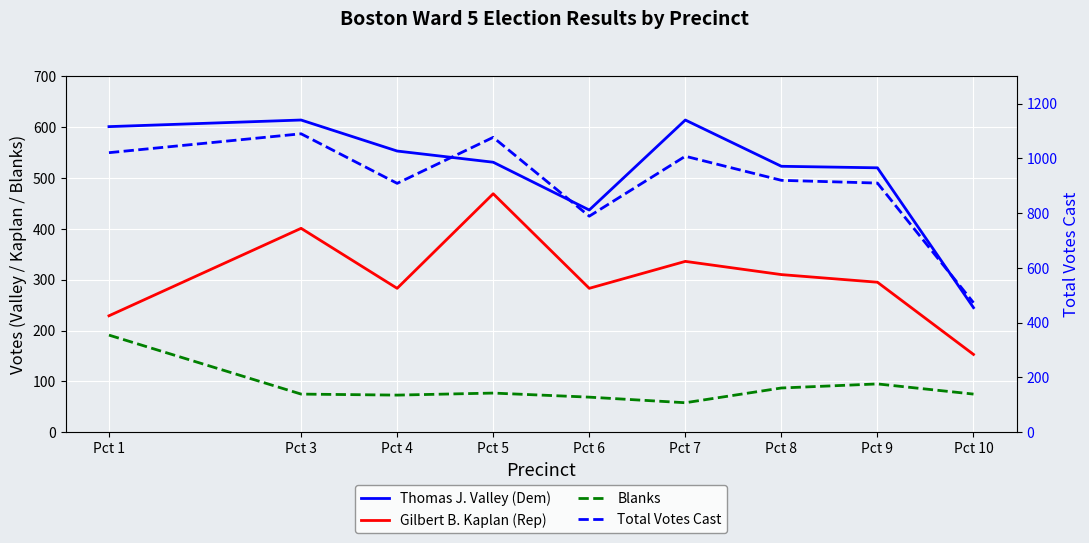

What is the sum of all Blanks values?

800